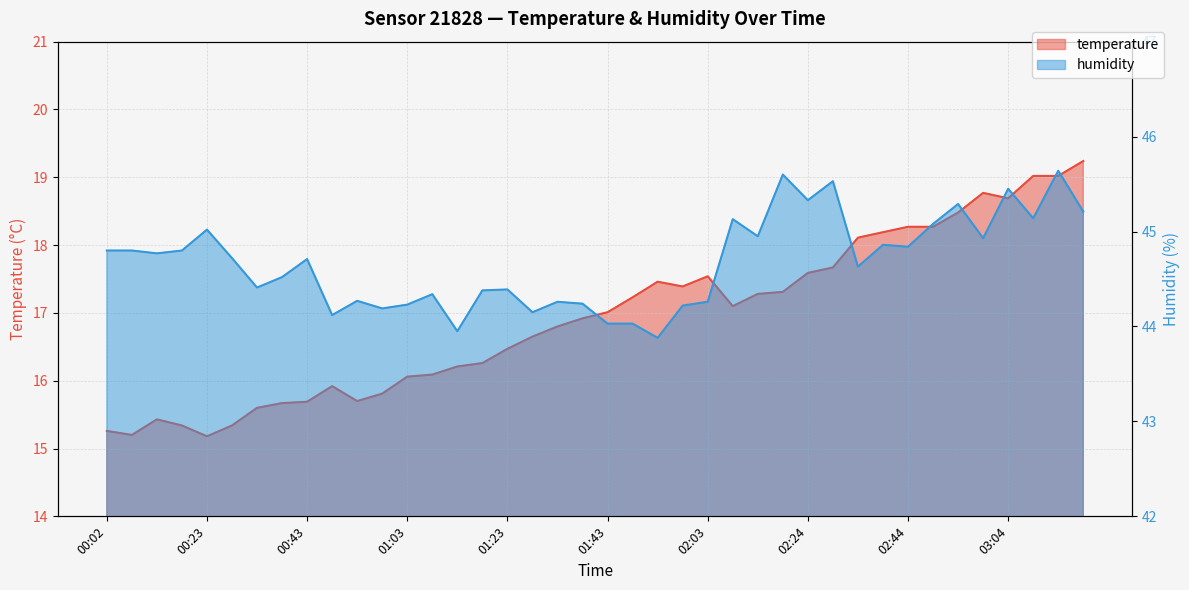

Which category has the lowest value across all series?

00:23